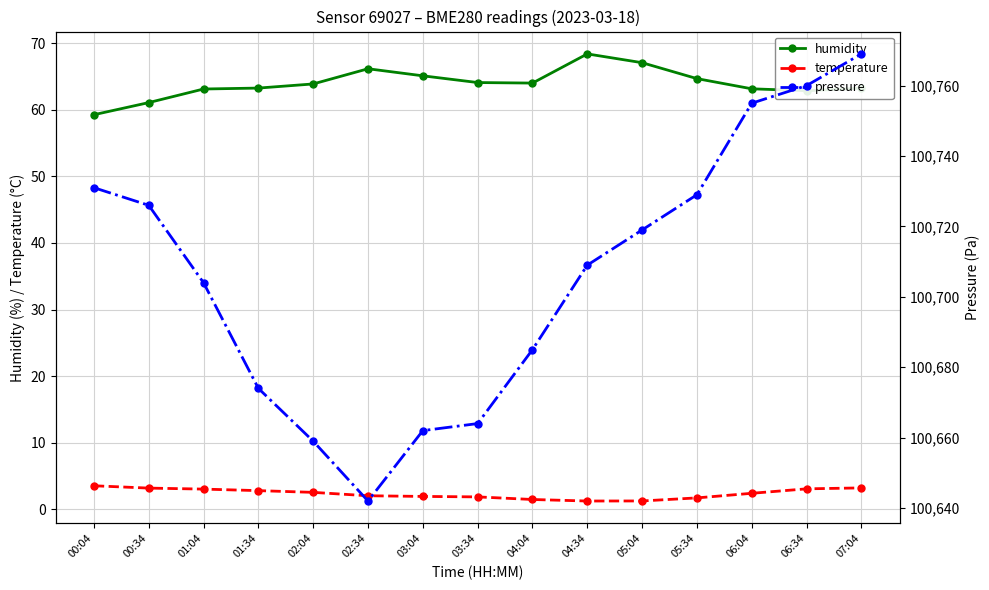

At which label is pressure closest to 100705?

01:04